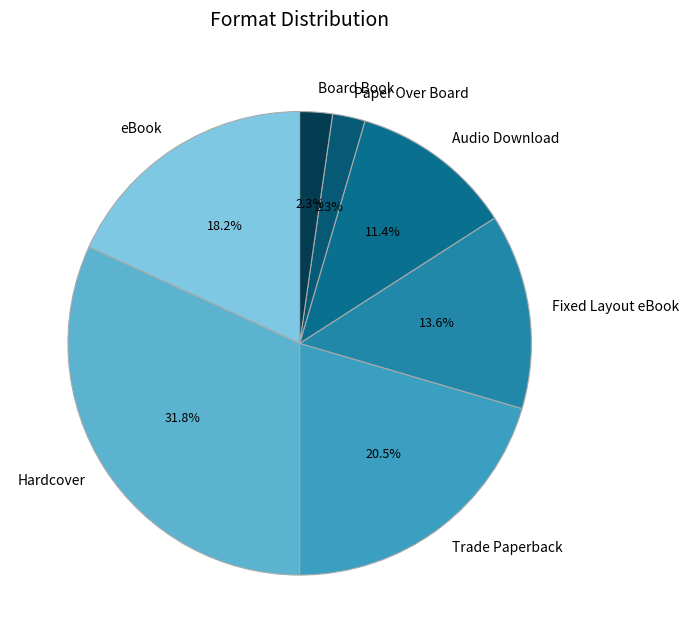

To the nearest percent, what is the combined percentage of Audio Download and Board Book?

14%